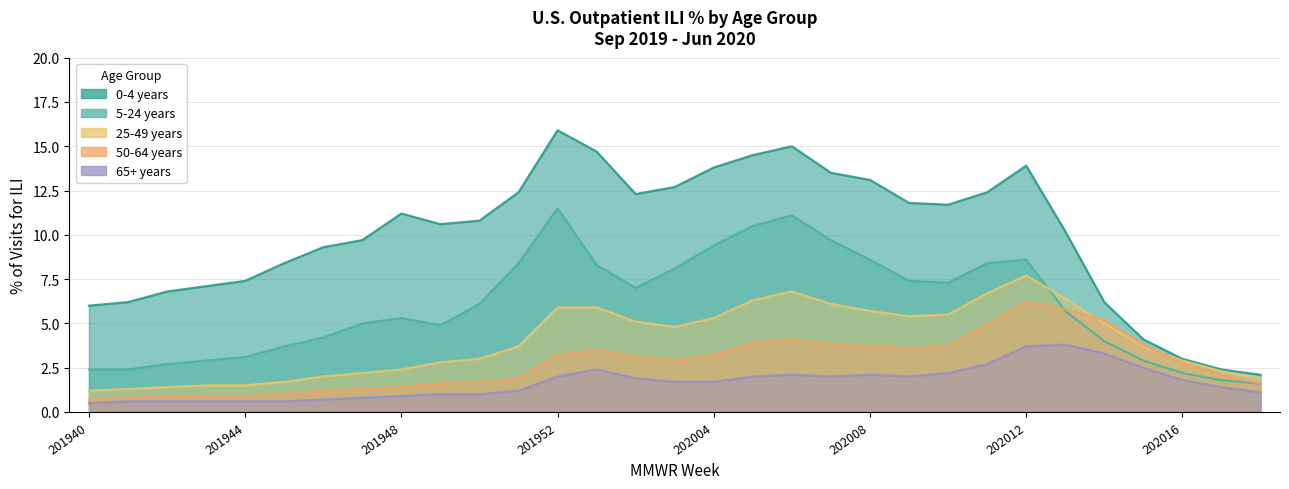

Reading left to right, what are all the values shown in this chart?

0-4 years: 201940=6.0	201941=6.2	201942=6.8	201943=7.1	201944=7.4	201945=8.4	201946=9.3	201947=9.7	201948=11.2	201949=10.6	201950=10.8	201951=12.4	201952=15.9	202001=14.7	202002=12.3	202003=12.7	202004=13.8	202005=14.5	202006=15.0	202007=13.5	202008=13.1	202009=11.8	202010=11.7	202011=12.4	202012=13.9	202013=10.2	202014=6.2	202015=4.1	202016=3.0	202017=2.4	202018=2.1
5-24 years: 201940=2.4	201941=2.4	201942=2.7	201943=2.9	201944=3.1	201945=3.7	201946=4.2	201947=5.0	201948=5.3	201949=4.9	201950=6.1	201951=8.4	201952=11.5	202001=8.3	202002=7.0	202003=8.1	202004=9.4	202005=10.5	202006=11.1	202007=9.7	202008=8.6	202009=7.4	202010=7.3	202011=8.4	202012=8.6	202013=5.7	202014=4.0	202015=2.9	202016=2.2	202017=1.8	202018=1.6
25-49 years: 201940=1.2	201941=1.3	201942=1.4	201943=1.5	201944=1.5	201945=1.7	201946=2.0	201947=2.2	201948=2.4	201949=2.8	201950=3.0	201951=3.7	201952=5.9	202001=5.9	202002=5.1	202003=4.8	202004=5.3	202005=6.3	202006=6.8	202007=6.1	202008=5.7	202009=5.4	202010=5.5	202011=6.7	202012=7.7	202013=6.4	202014=5.0	202015=3.7	202016=2.9	202017=2.3	202018=1.9
50-64 years: 201940=0.7	201941=0.8	201942=0.9	201943=0.9	201944=0.9	201945=1.0	201946=1.2	201947=1.3	201948=1.4	201949=1.6	201950=1.7	201951=1.9	201952=3.2	202001=3.5	202002=3.1	202003=2.9	202004=3.2	202005=3.9	202006=4.1	202007=3.8	202008=3.7	202009=3.6	202010=3.7	202011=4.9	202012=6.2	202013=5.8	202014=5.2	202015=3.8	202016=2.8	202017=2.1	202018=1.6
65+ years: 201940=0.5	201941=0.6	201942=0.6	201943=0.6	201944=0.6	201945=0.6	201946=0.7	201947=0.8	201948=0.9	201949=1.0	201950=1.0	201951=1.2	201952=2.0	202001=2.4	202002=1.9	202003=1.7	202004=1.7	202005=2.0	202006=2.1	202007=2.0	202008=2.1	202009=2.0	202010=2.2	202011=2.7	202012=3.7	202013=3.8	202014=3.3	202015=2.5	202016=1.8	202017=1.4	202018=1.1